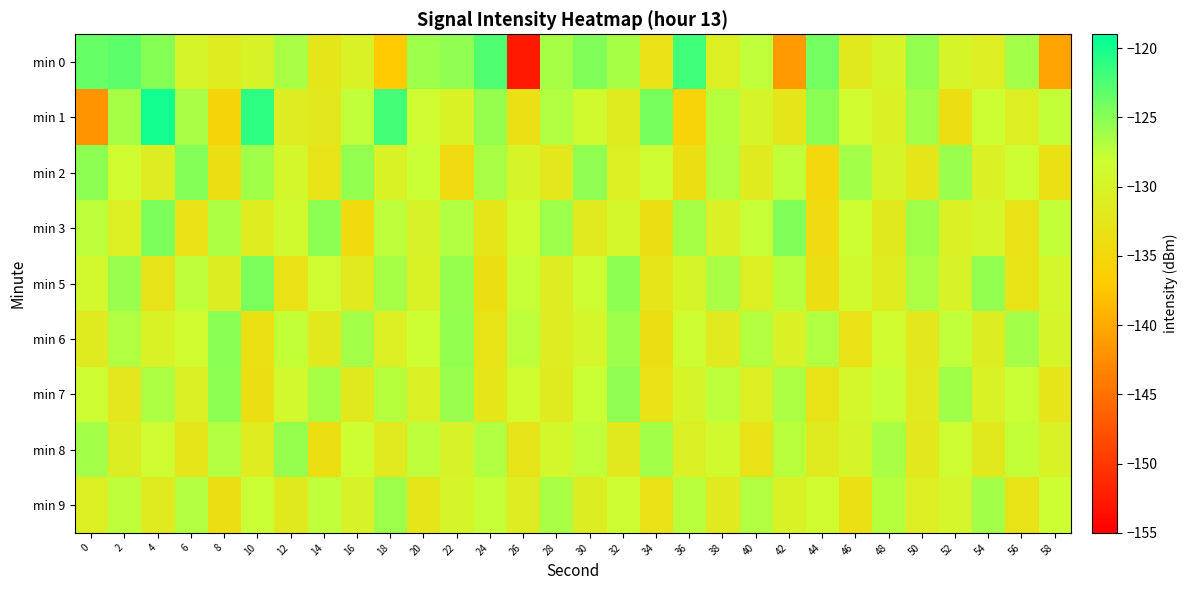

Between 4 and 54, which is larger?

4